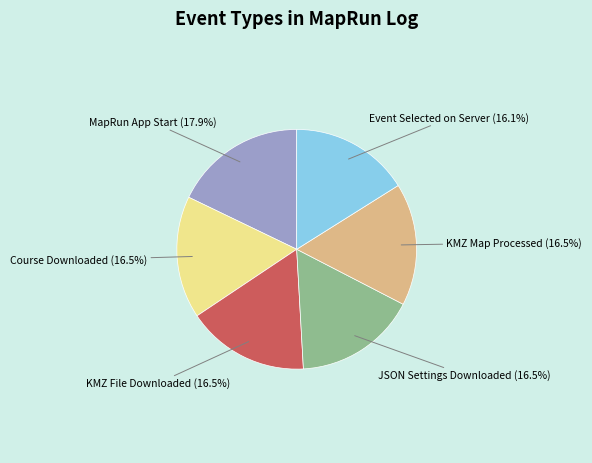

What is the ratio of the value at KMZ File Downloaded to the value at Event Selected on Server?

1.0